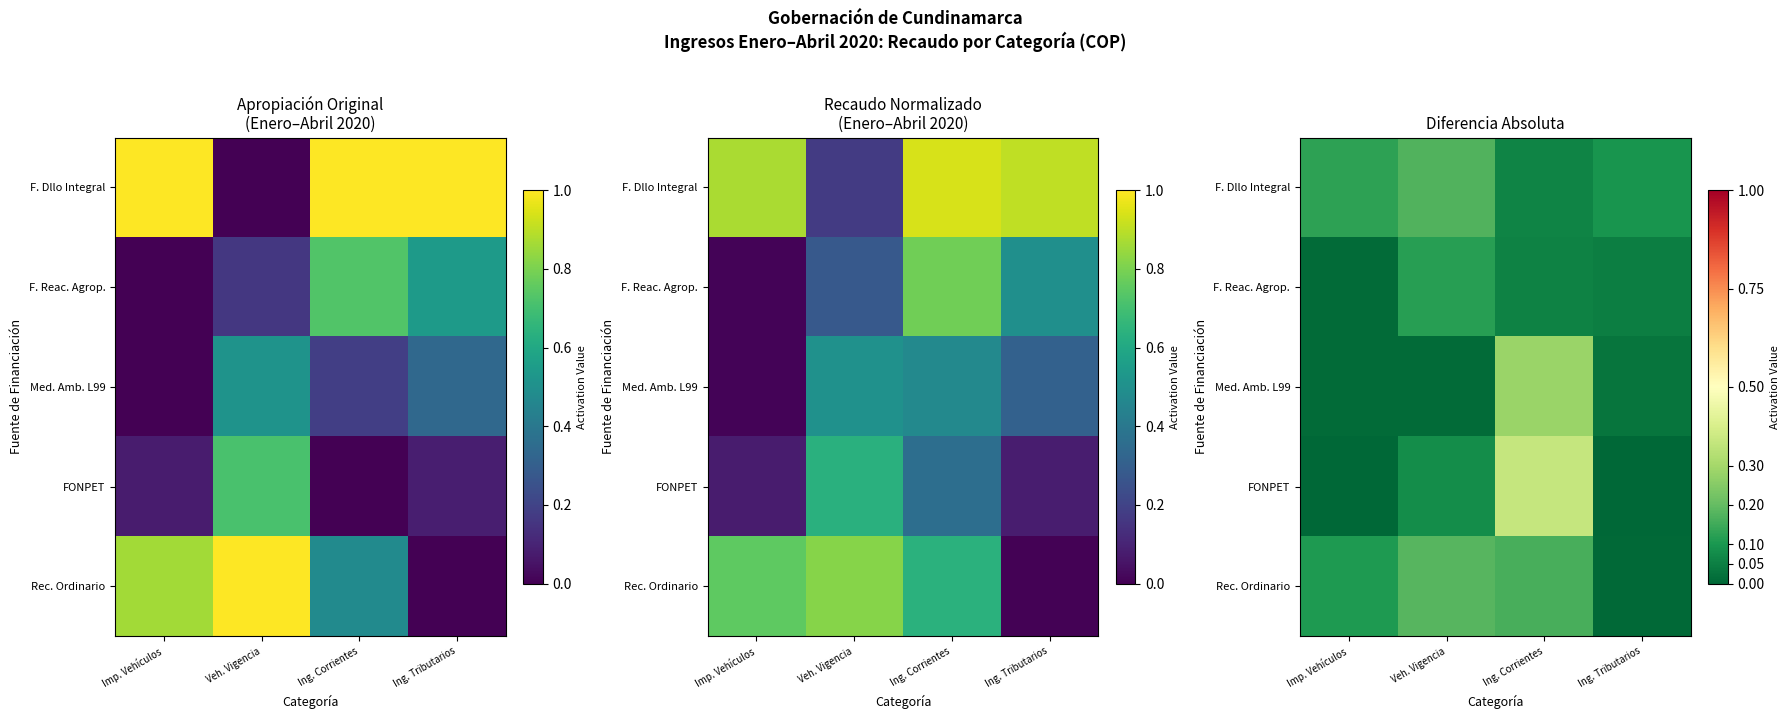

Between Ing. Tributarios and Imp. Vehículos, which is larger?

Imp. Vehículos